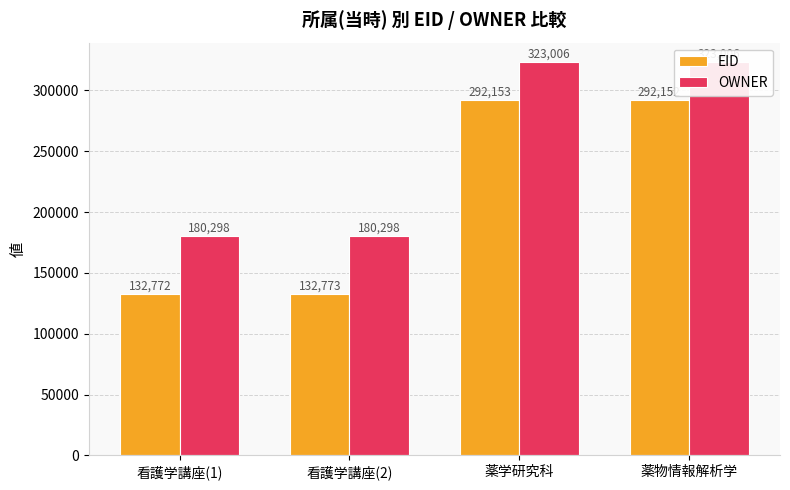

Between 看護学講座(2) and 薬学研究科, which is larger?

薬学研究科